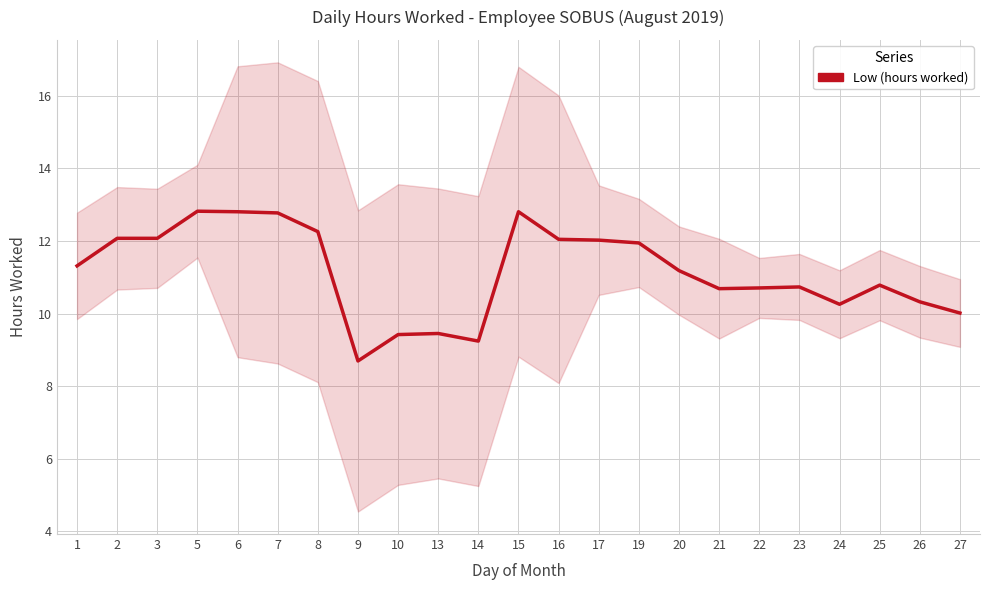

Reading left to right, list all the values displayed in this chart.

11.3	12.1	12.1	12.8	12.8	12.8	12.3	8.7	9.4	9.4	9.2	12.8	12.0	12.0	11.9	11.2	10.7	10.7	10.7	10.3	10.8	10.3	10.0